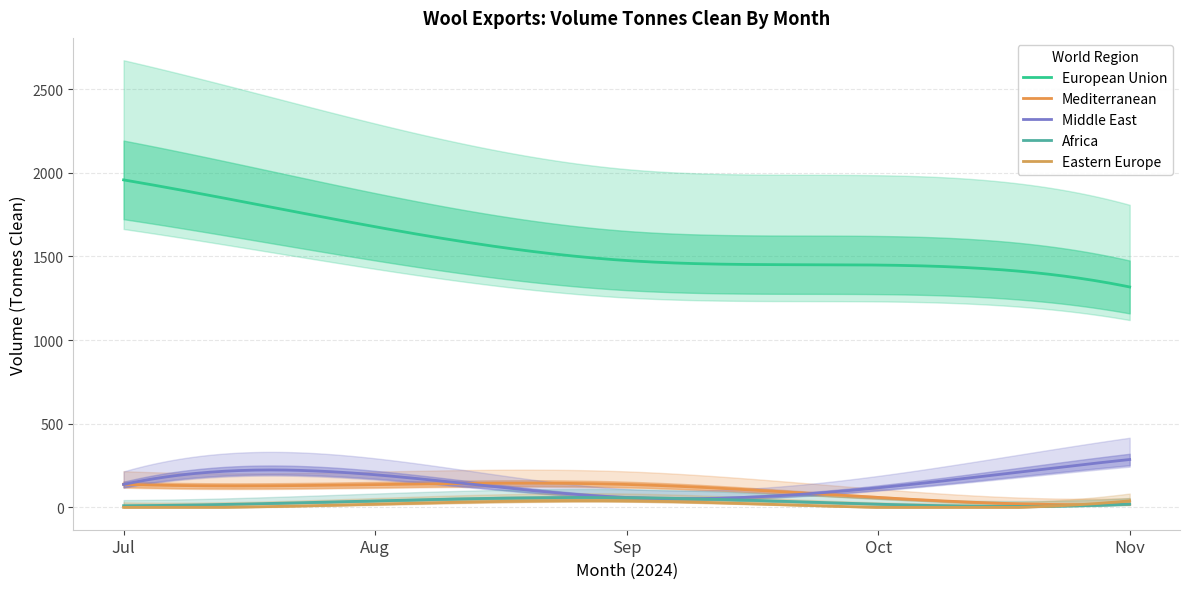

Which category has the highest value in the European Union series?

Jul